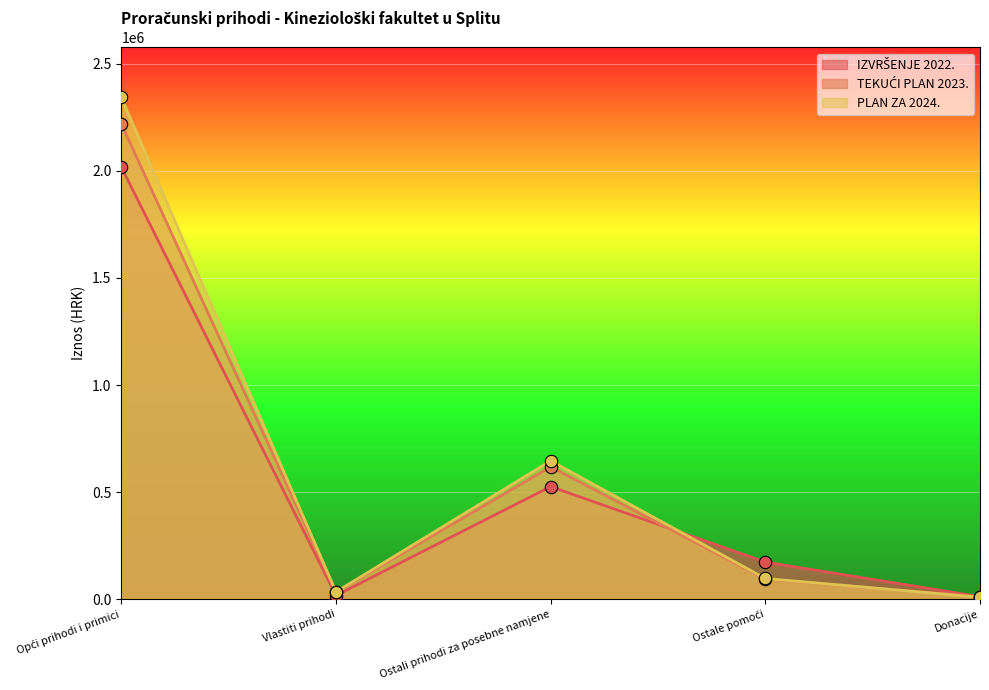

Which series contains the highest Y value?

PLAN ZA 2024.